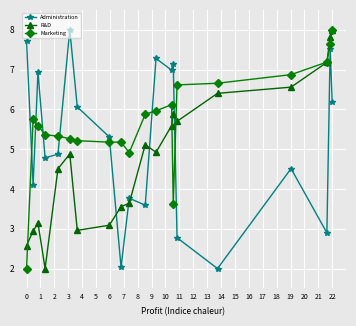

How many lines are shown in the chart?

3